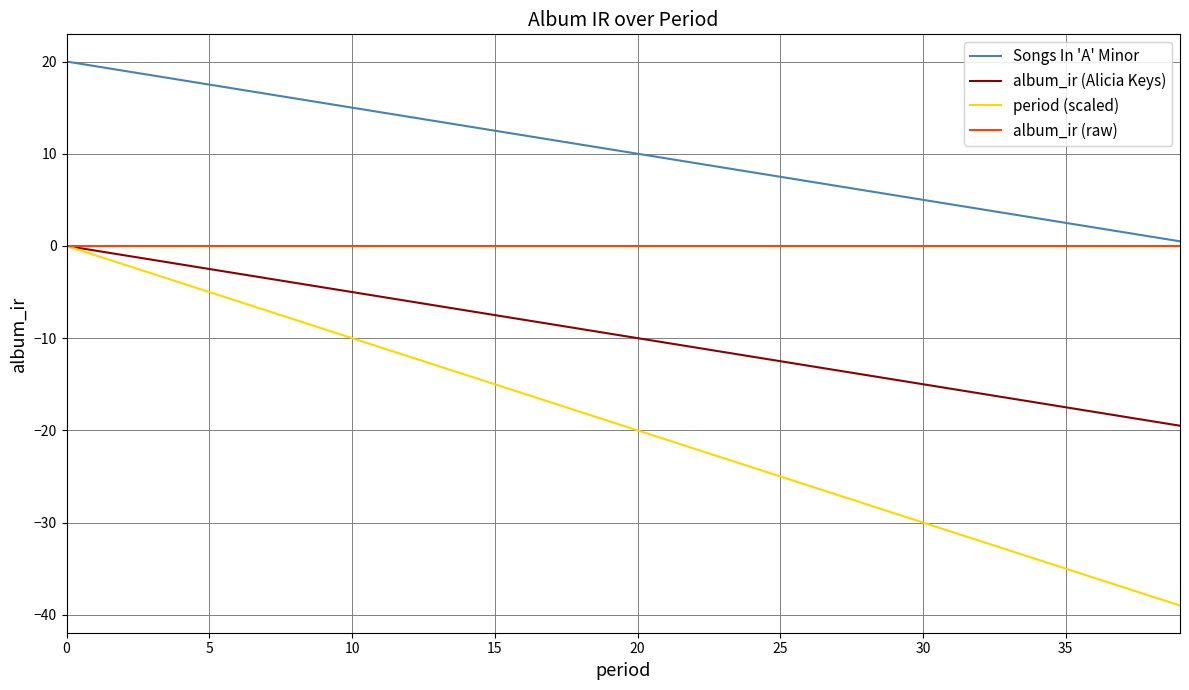

Which series has the widest spread of values?

period (scaled)